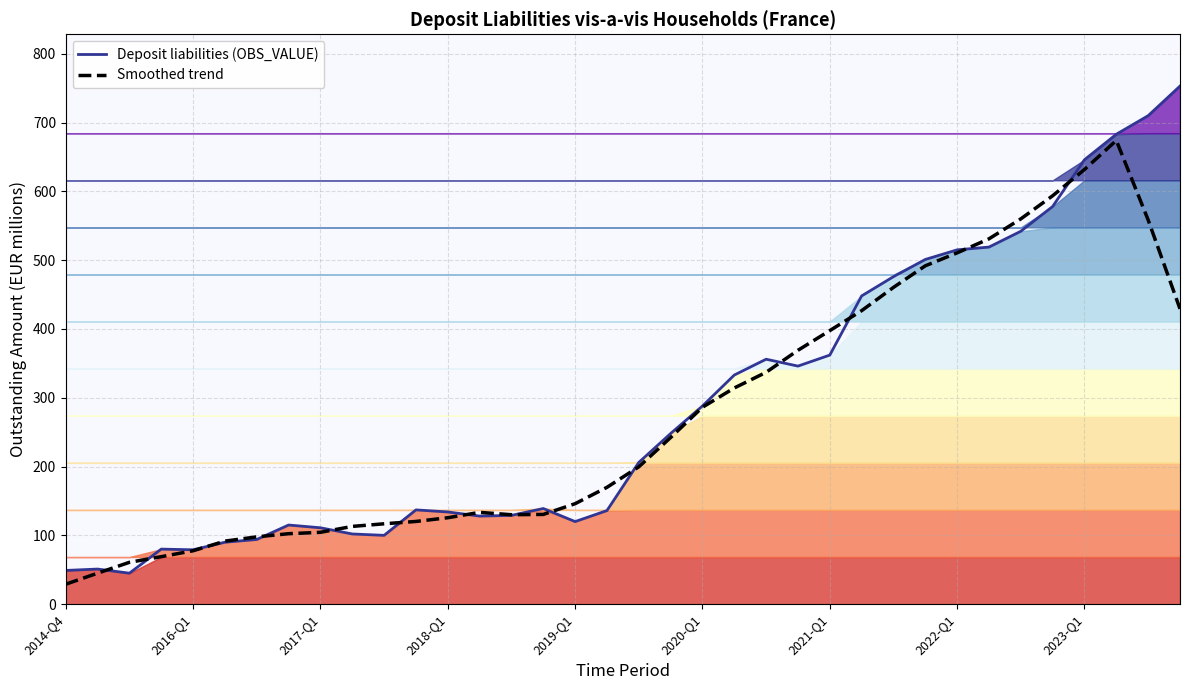

Which series ends up on top after the final intersection of Deposit liabilities (OBS_VALUE) and Smoothed trend?

Deposit liabilities (OBS_VALUE)